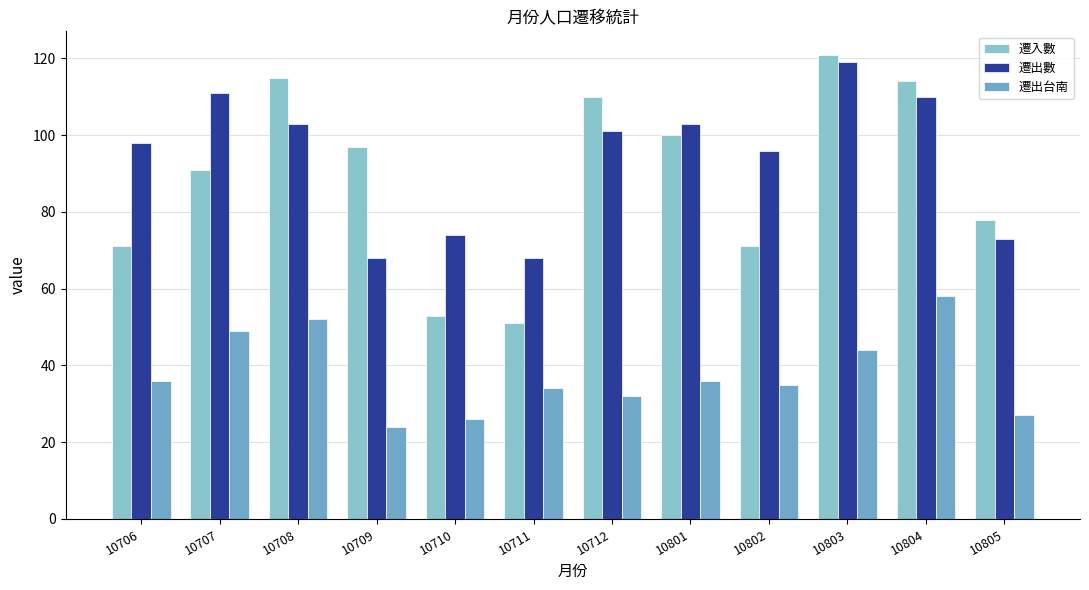

True or false: 遷出數 has a value of 68 at 10709.

True